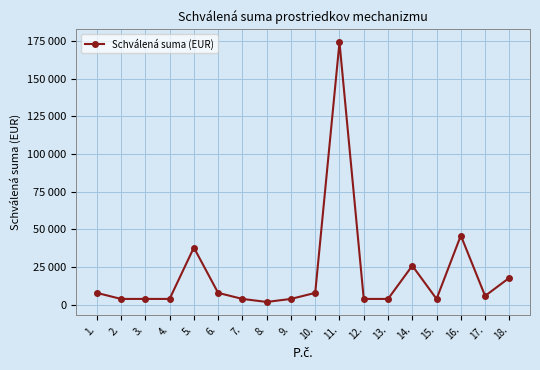

At which label does the data first exceed 6000?

1.